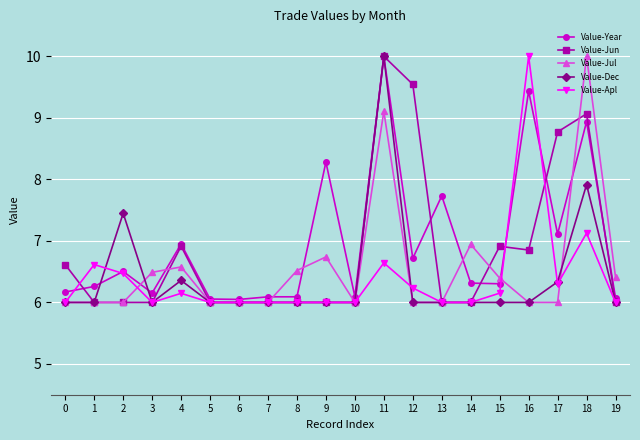

At how many categories does at least one series exceed 6?

20